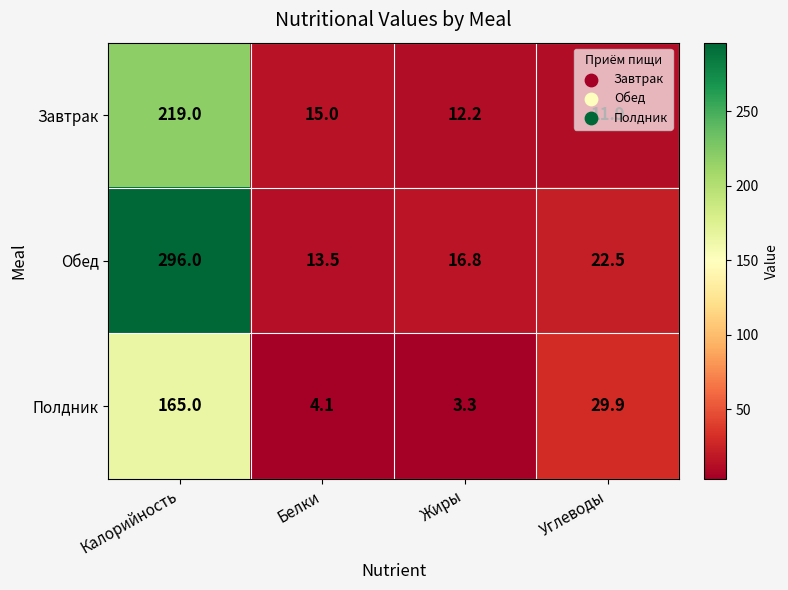

True or false: Завтрак has a value of 8.3 at Жиры.

False